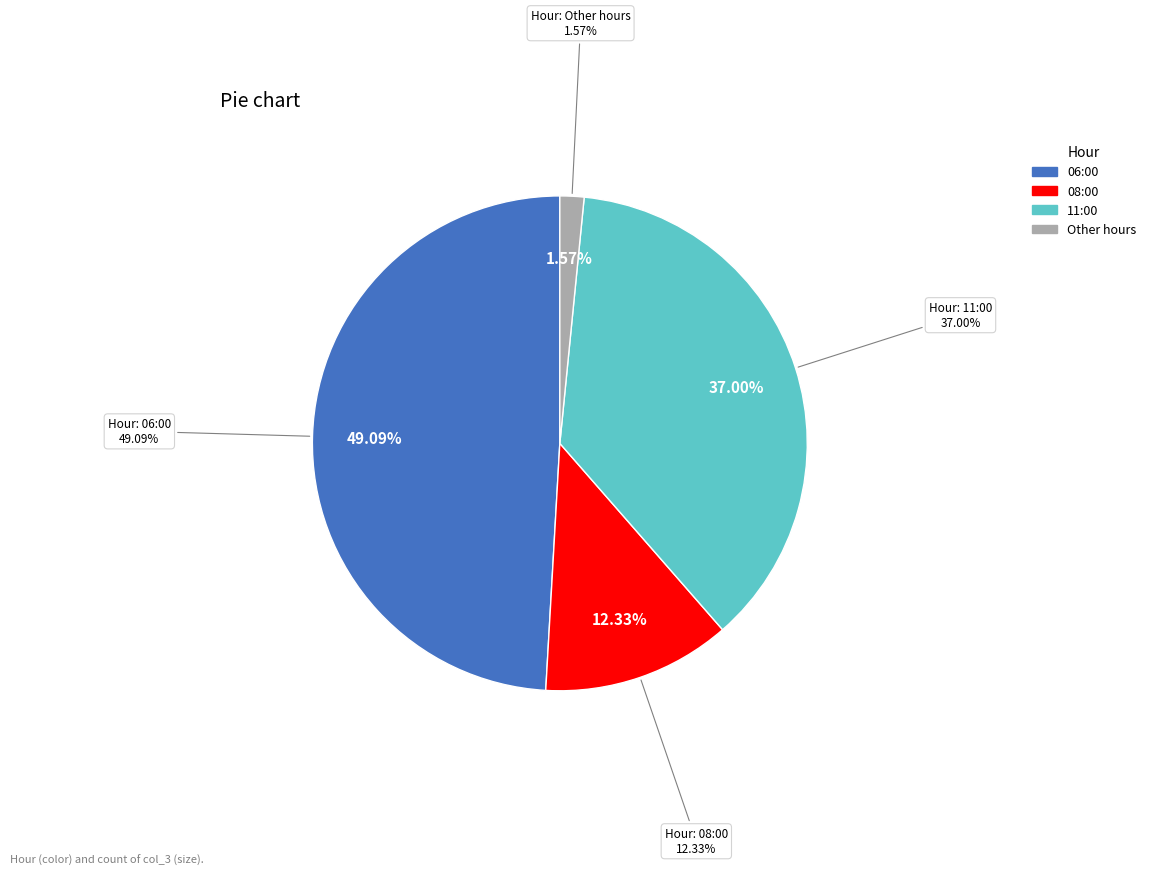

Approximately how many times larger is the value at 08:00 compared to 01:00?

51.0